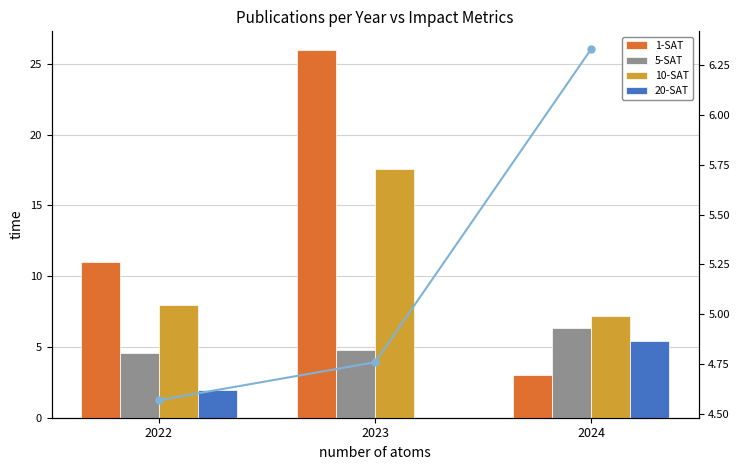

At how many categories does at least one series exceed 14?

1